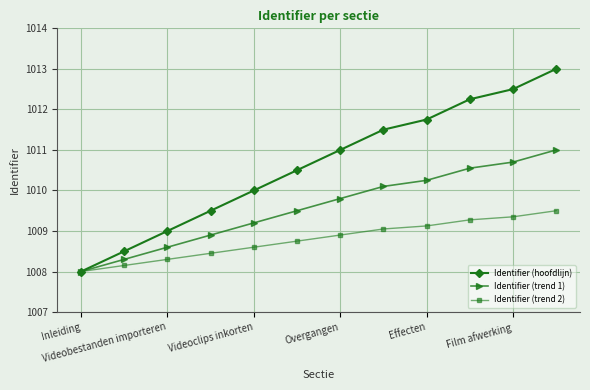

What is the smallest value displayed?

1008.0